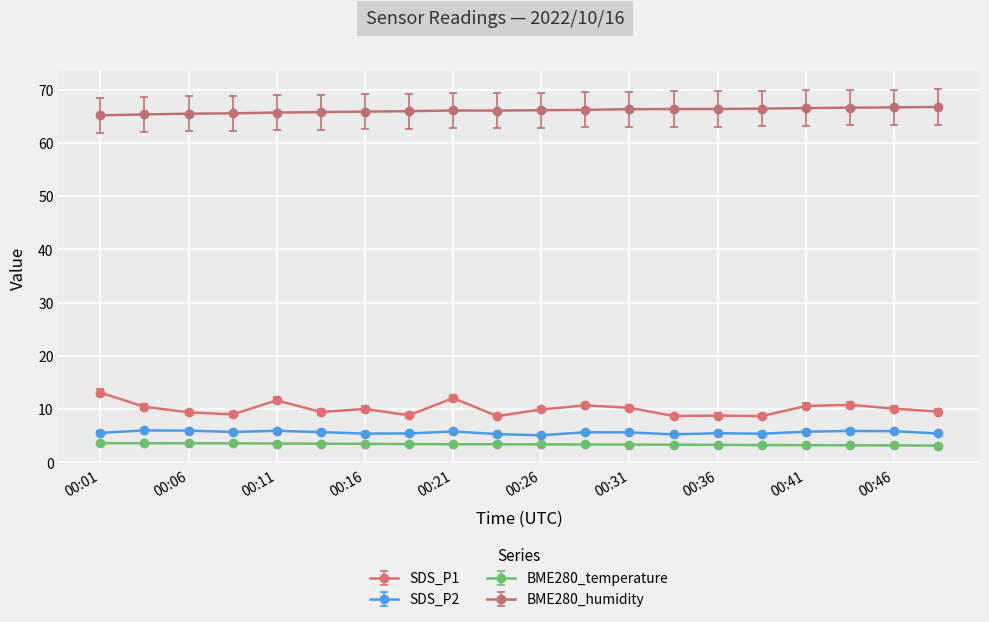

Does the chart have visible grid lines?

Yes